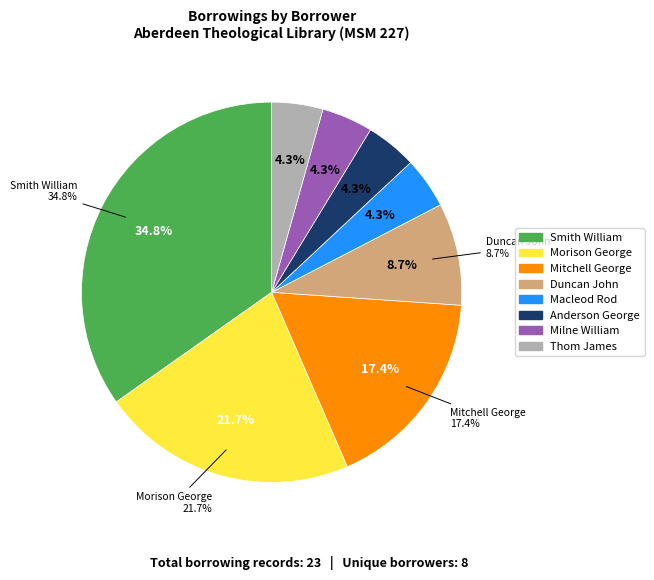

The Mitchell George slice represents 11% of the pie. True or false?

False